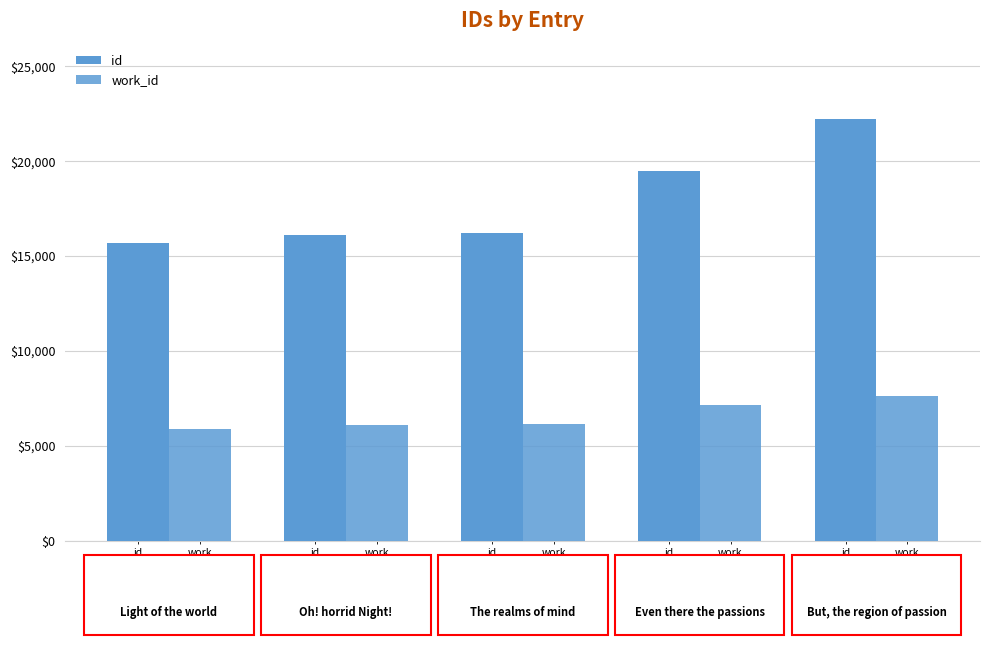

Are the bars grouped side by side (vs. stacked)?

Yes